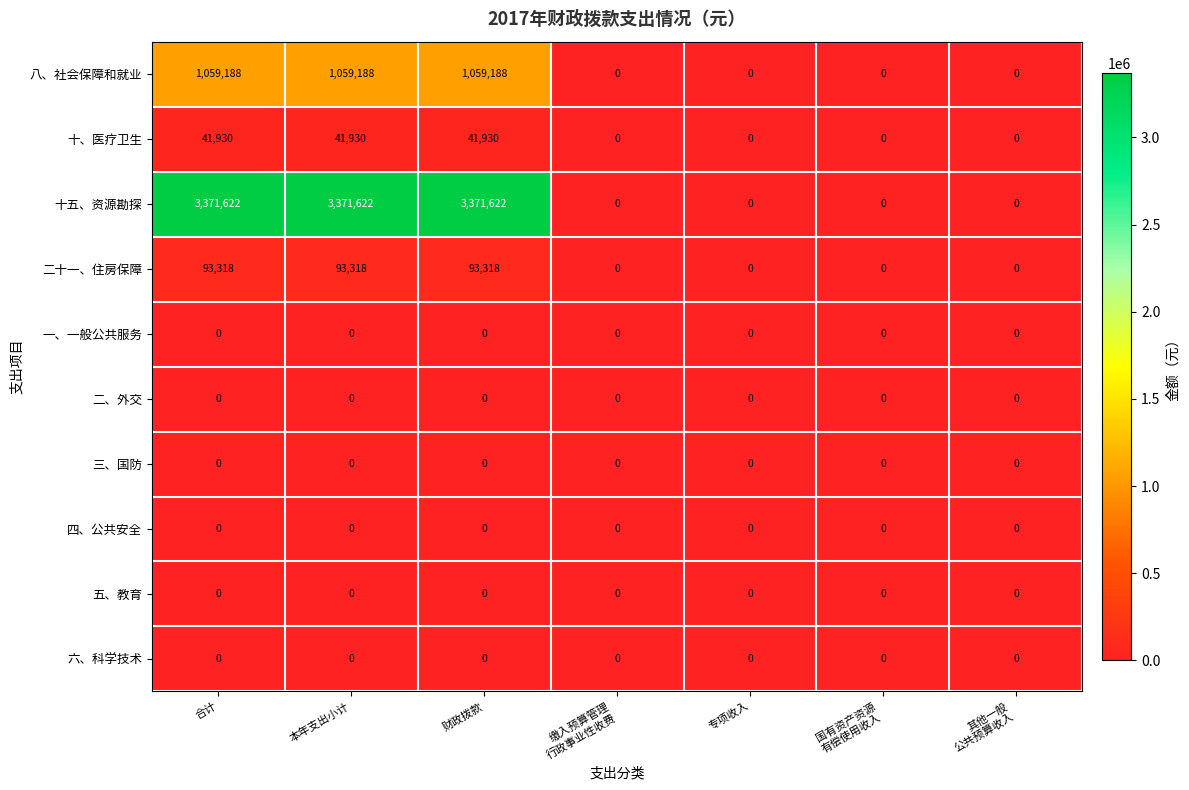

What is the maximum value shown in the chart?

3371622